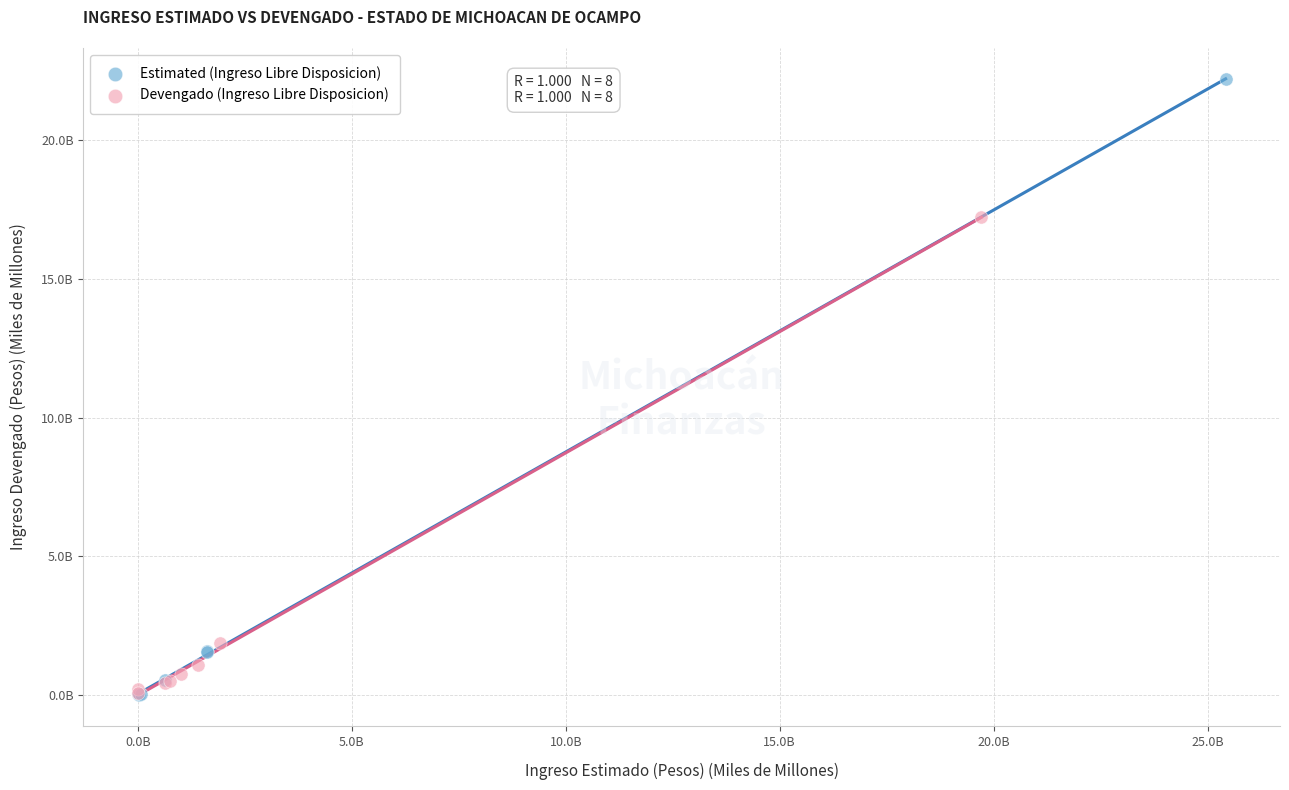

What are all the series names shown in the legend?

Estimated (Ingreso Libre Disposicion), Devengado (Ingreso Libre Disposicion)